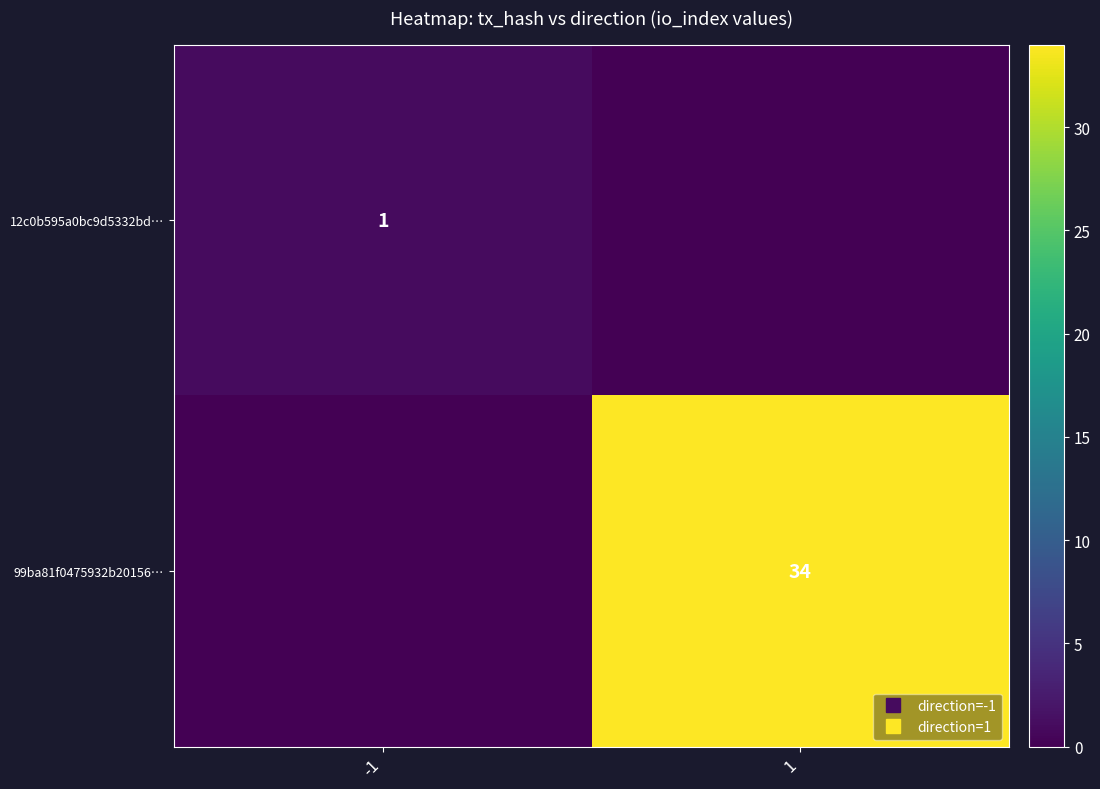

What is the difference between the 12c0b595a0bc9d5332bd… values at 1 and -1?

1